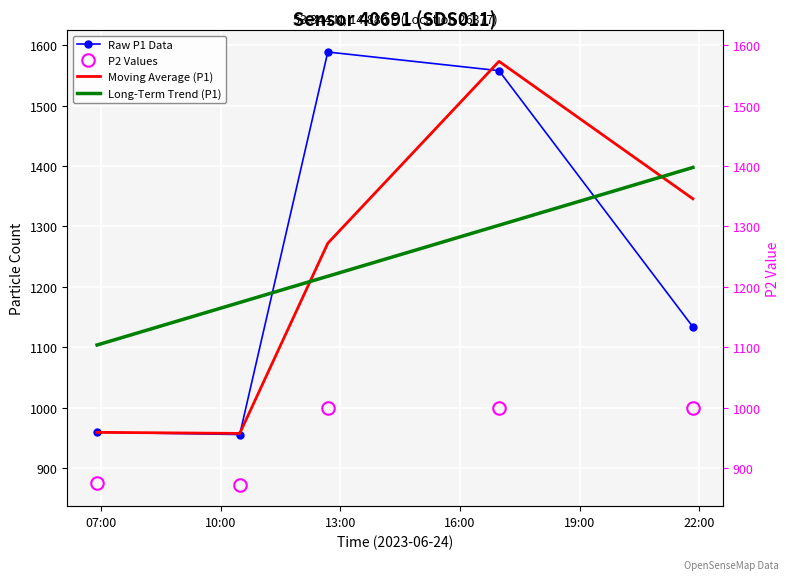

True or false: Long-Term Trend (P1) and Moving Average (P1) intersect in this chart.

True